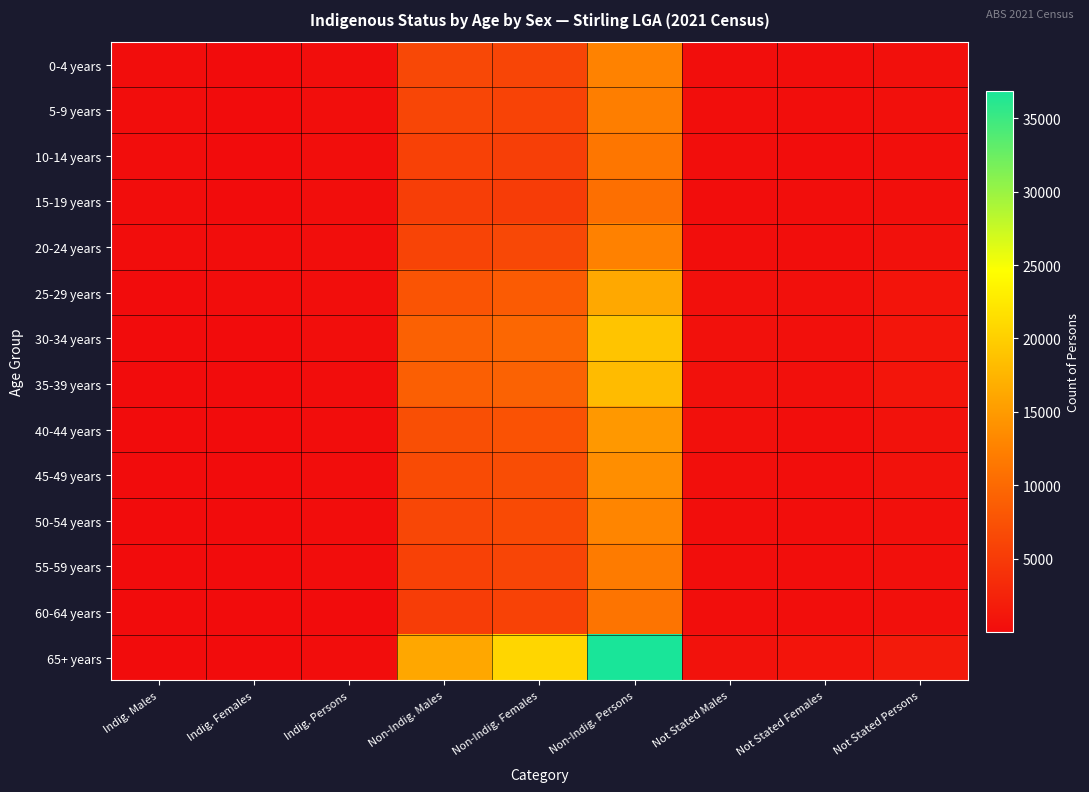

At how many categories does at least one series exceed 36233?

1